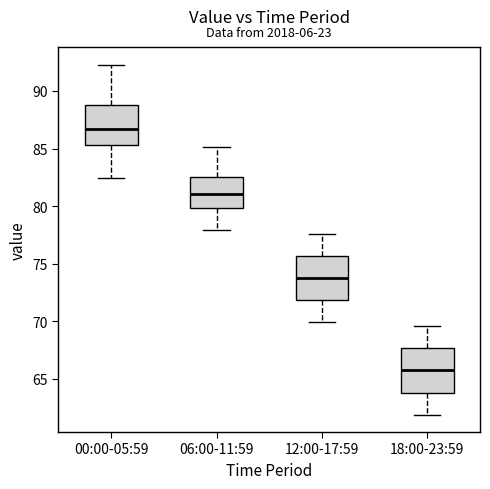

Reading left to right, read every box against the y-axis: the position of its median line, the range the box covers, and the ends of its whiskers. The values are not printed on the chart, so give them approximately, as read against the axis.

00:00-05:59: median 86.5, box 85.5 to 89.0, whiskers 82.5 to 92.5
06:00-11:59: median 81.0, box 80.0 to 82.5, whiskers 78.0 to 85.0
12:00-17:59: median 73.5, box 72.0 to 75.5, whiskers 70.0 to 77.5
18:00-23:59: median 65.5, box 64.0 to 67.5, whiskers 62.0 to 69.5